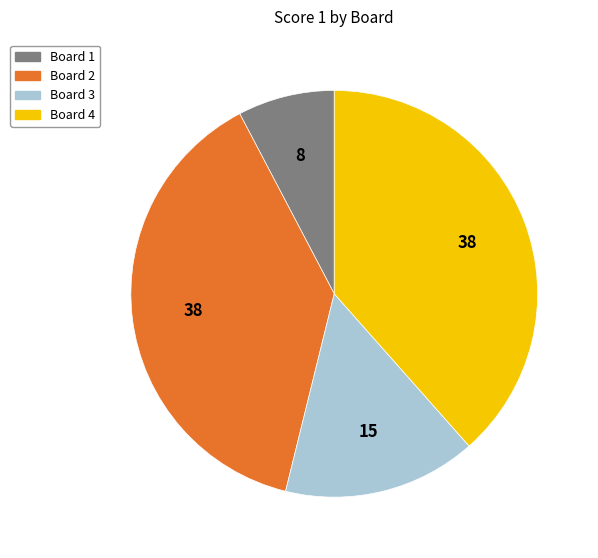

Is there a majority slice in this chart?

No